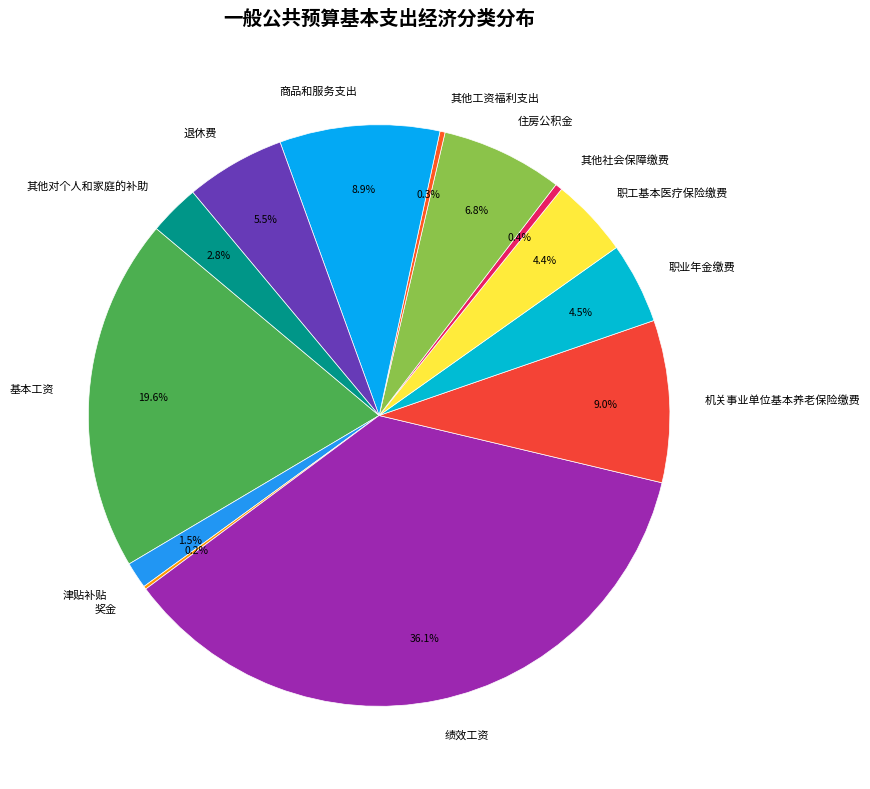

Which slice is the largest?

绩效工资